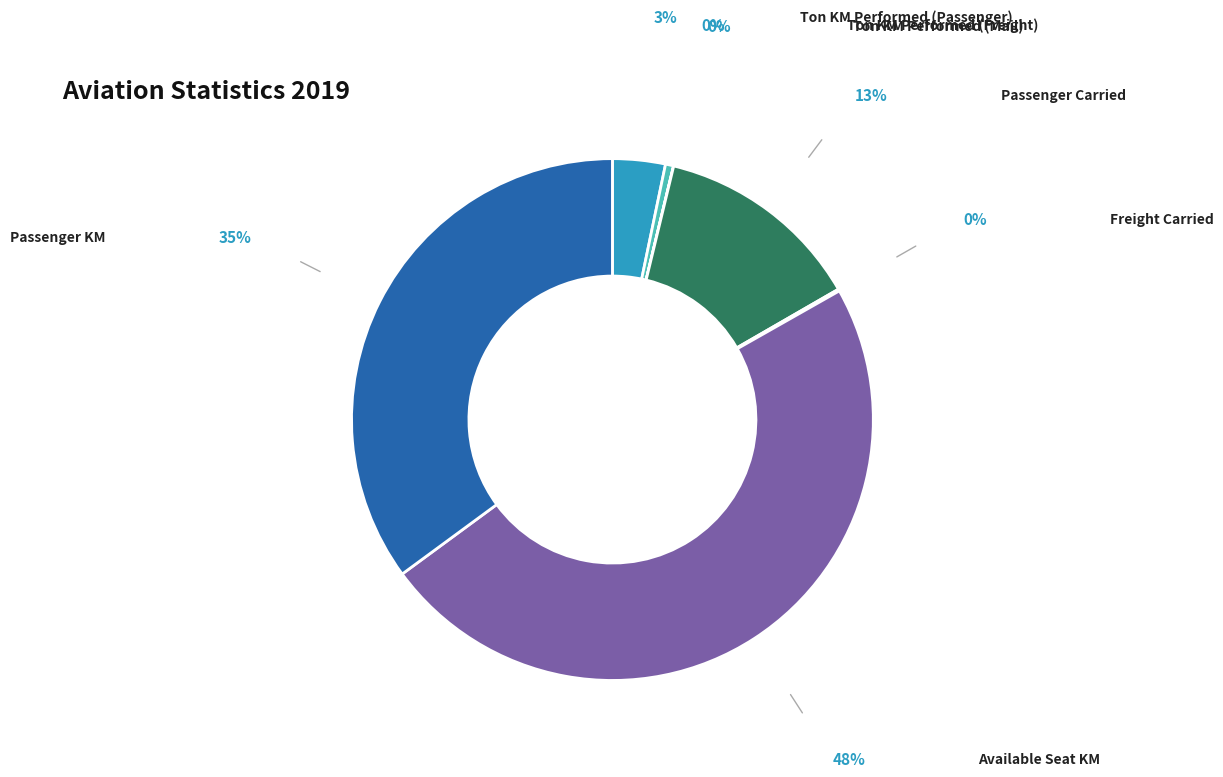

Is there a majority slice in this chart?

No